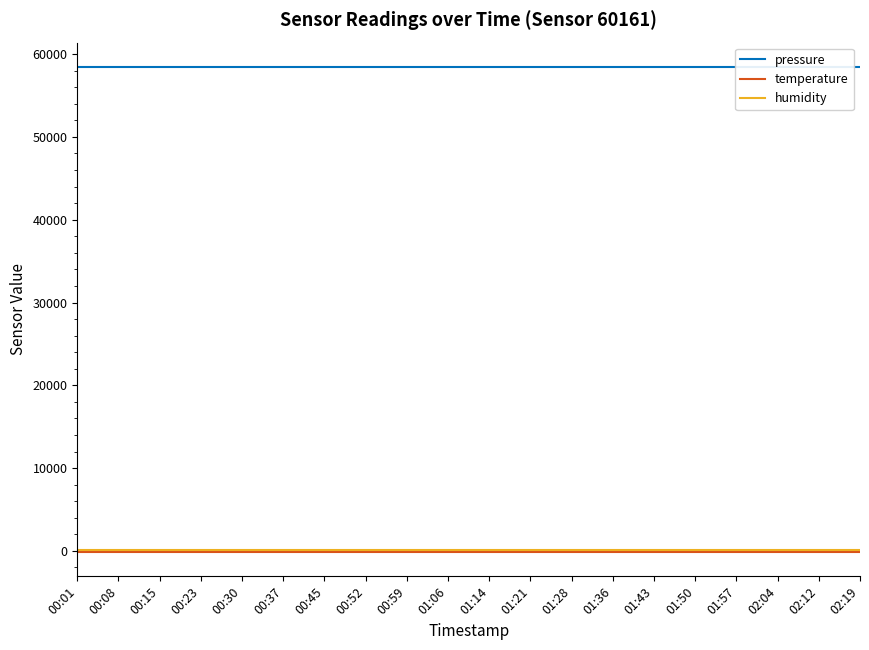

At which label does temperature reach its peak?

00:01